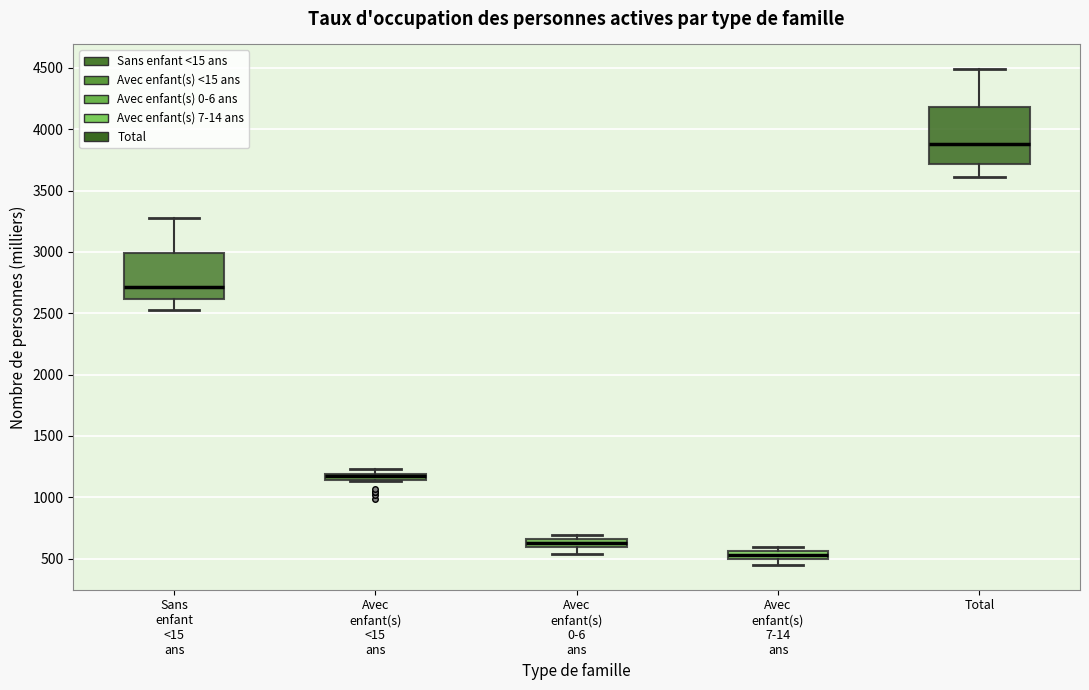

Where is the upper edge of the box for Avec enfant(s) <15 ans on the y-axis? The values are not printed on the chart, so give them approximately, as read against the axis.

1200